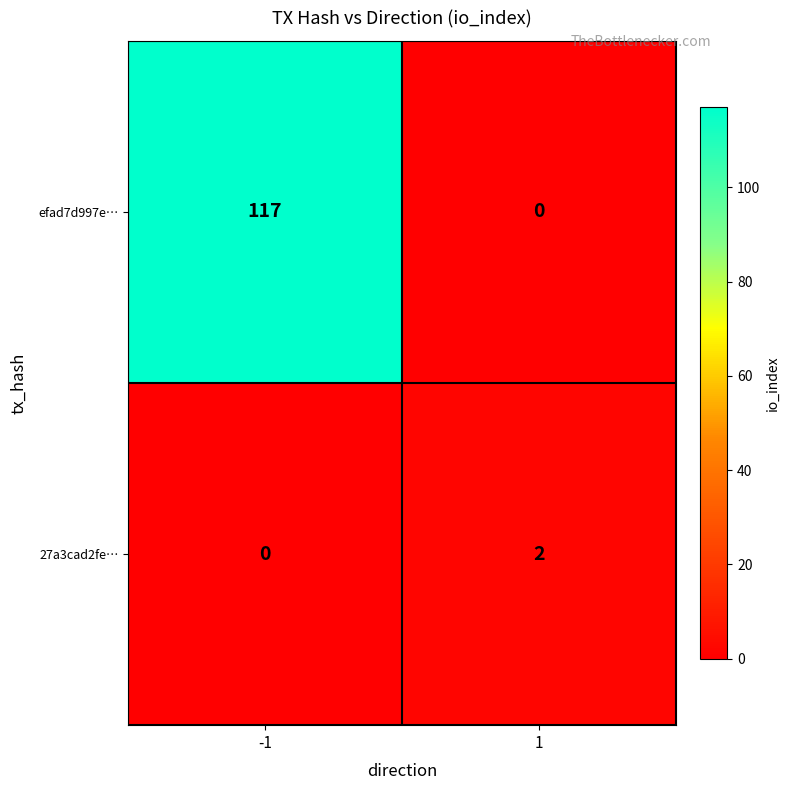

Rank the series at -1 from highest to lowest value.

efad7d997e…, 27a3cad2fe…